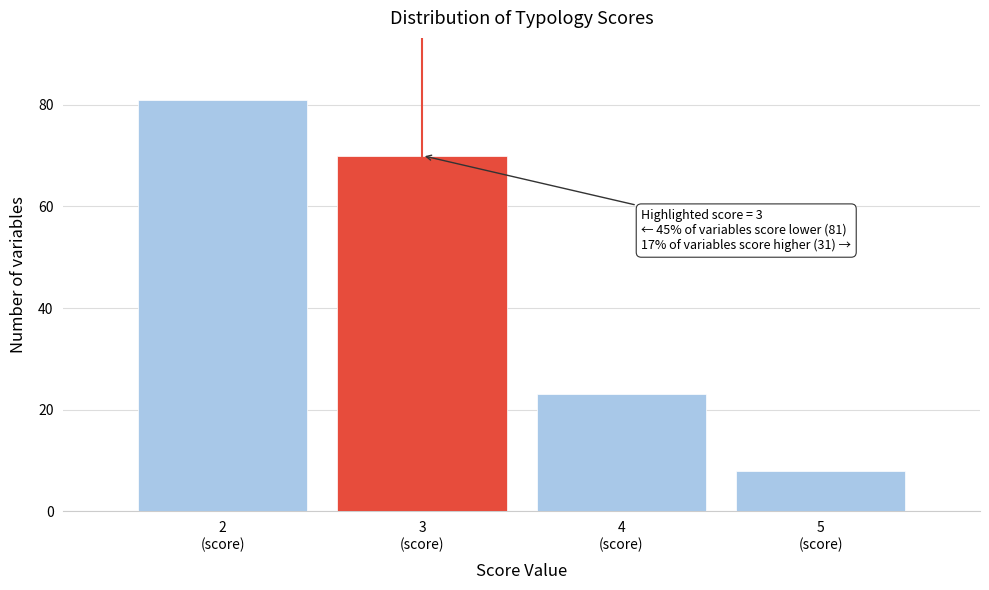

Over which range of the x-axis is the bar tallest?

1.5 to 2.5